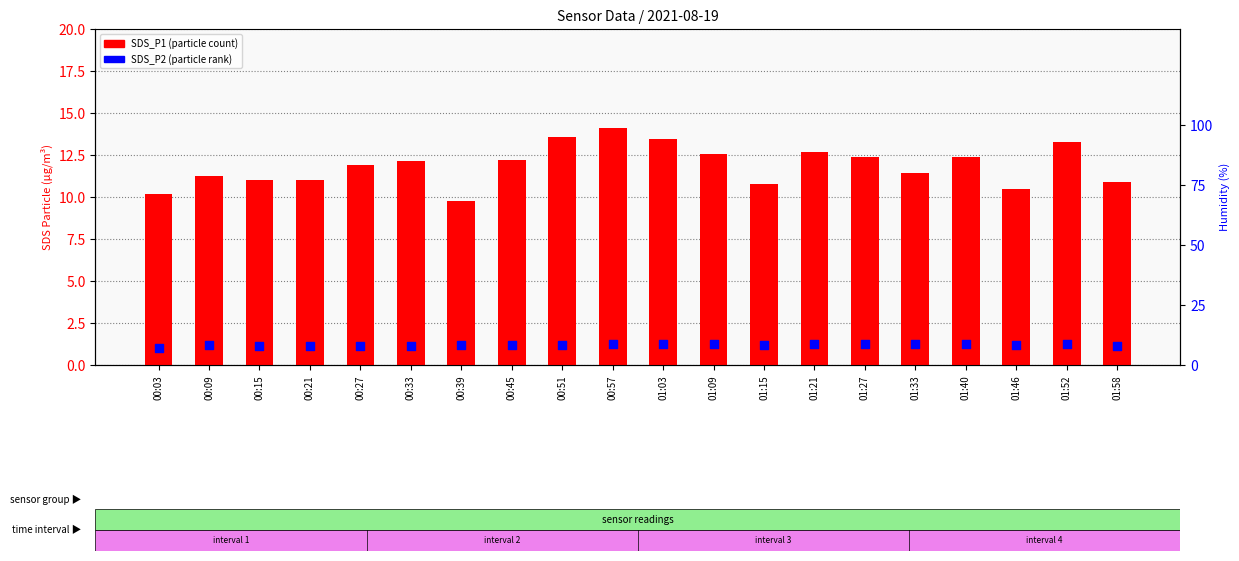

At which category is the sum across all series the highest?

00:57